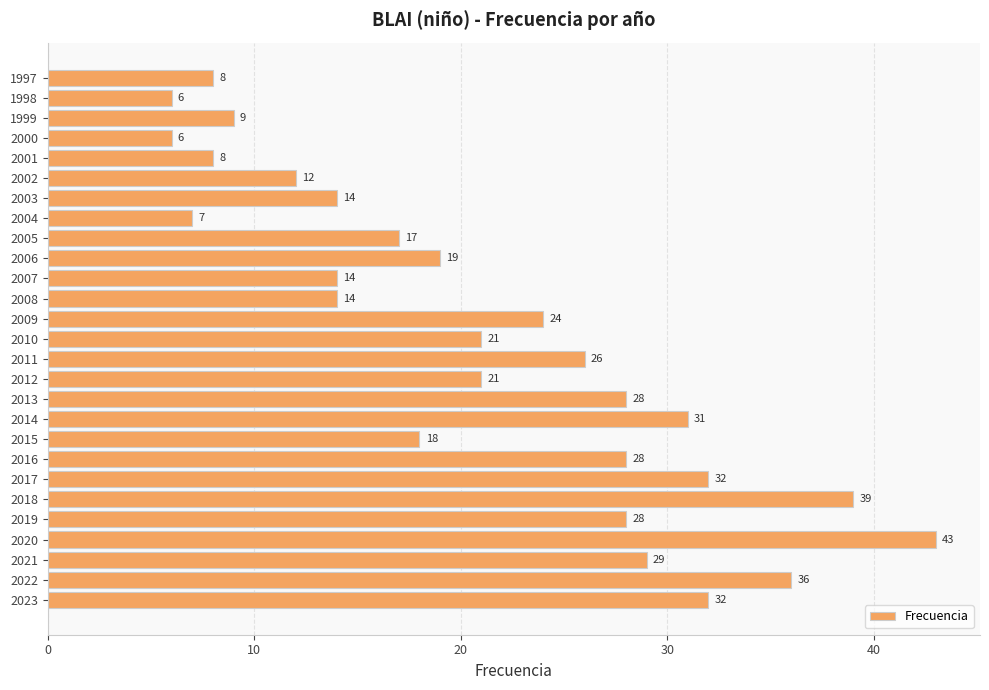

What is the maximum value shown in the chart?

43